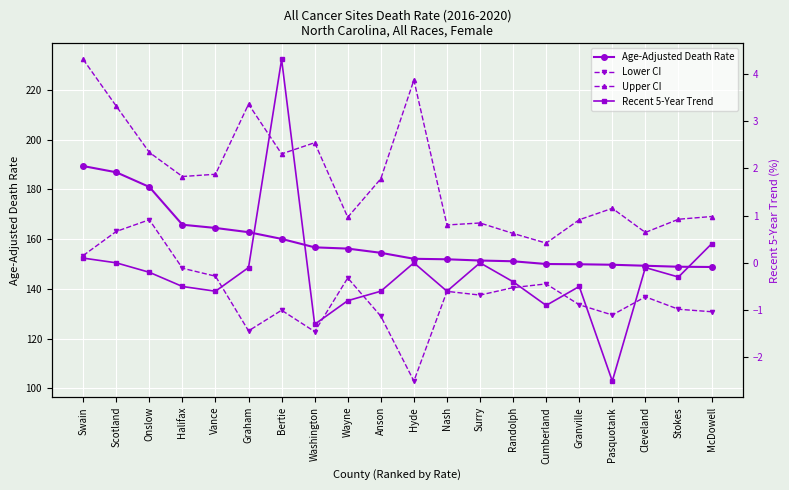

Which has a higher value, Halifax or Graham?

Halifax